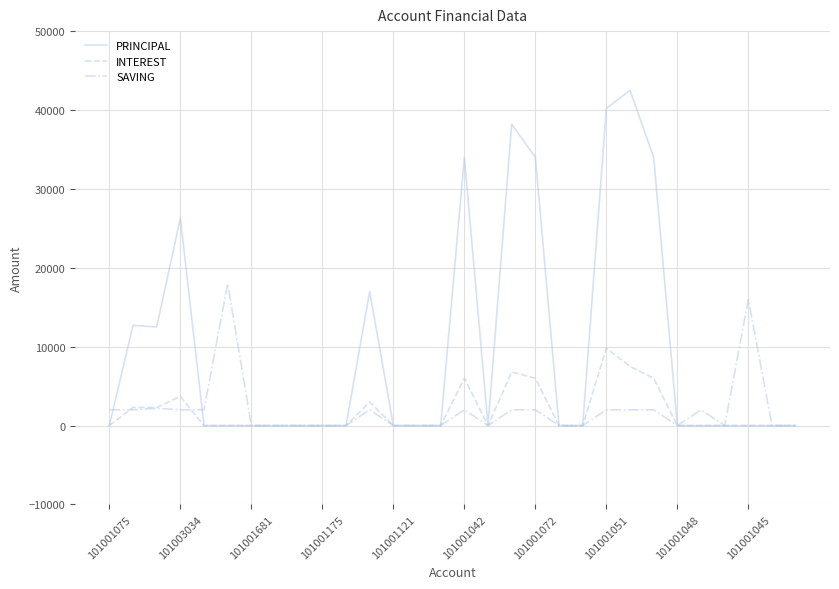

Does the chart have visible grid lines?

Yes